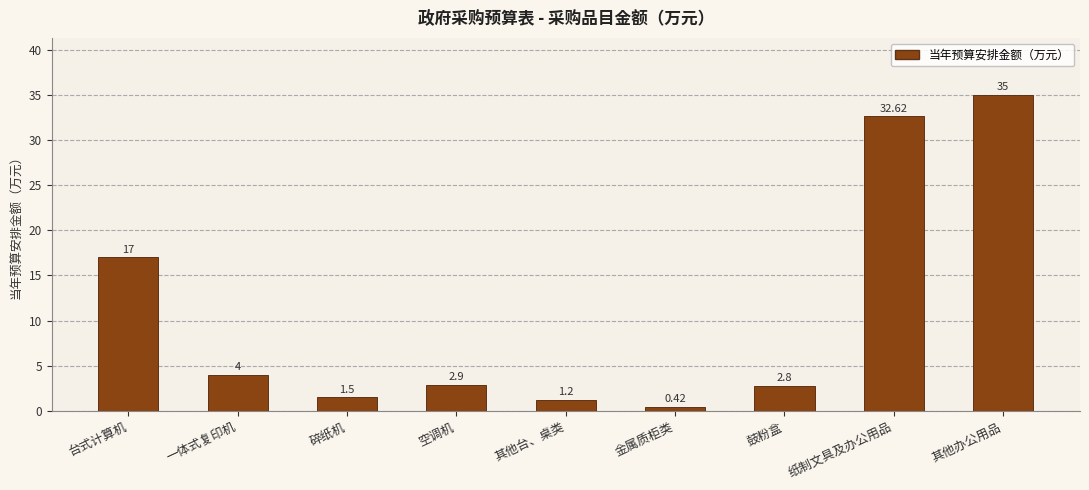

What is the label of the 4th bar from the left?

空调机